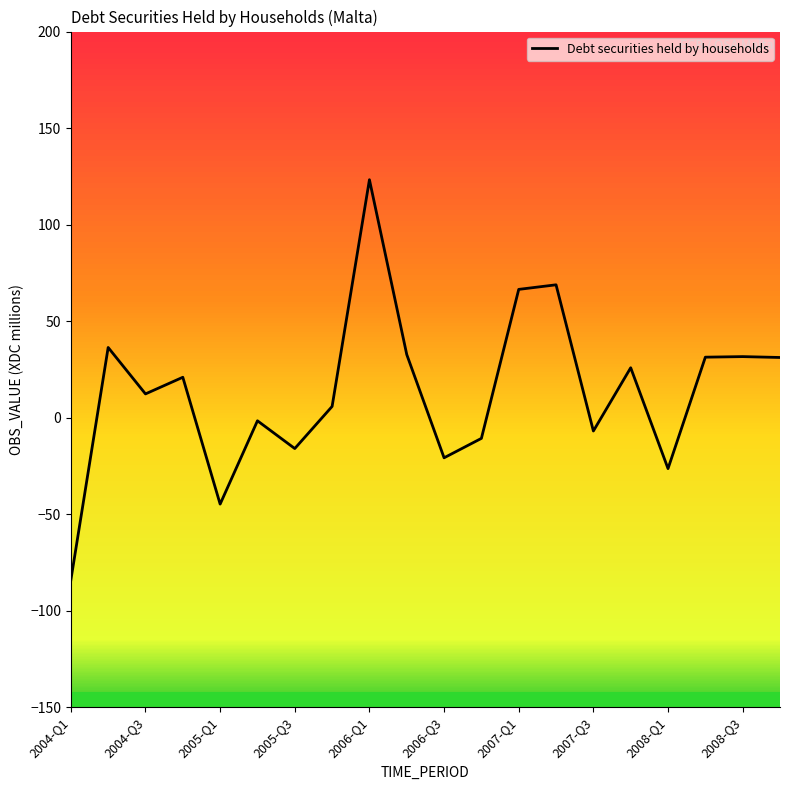

Does the chart display data point markers on the line(s)?

No